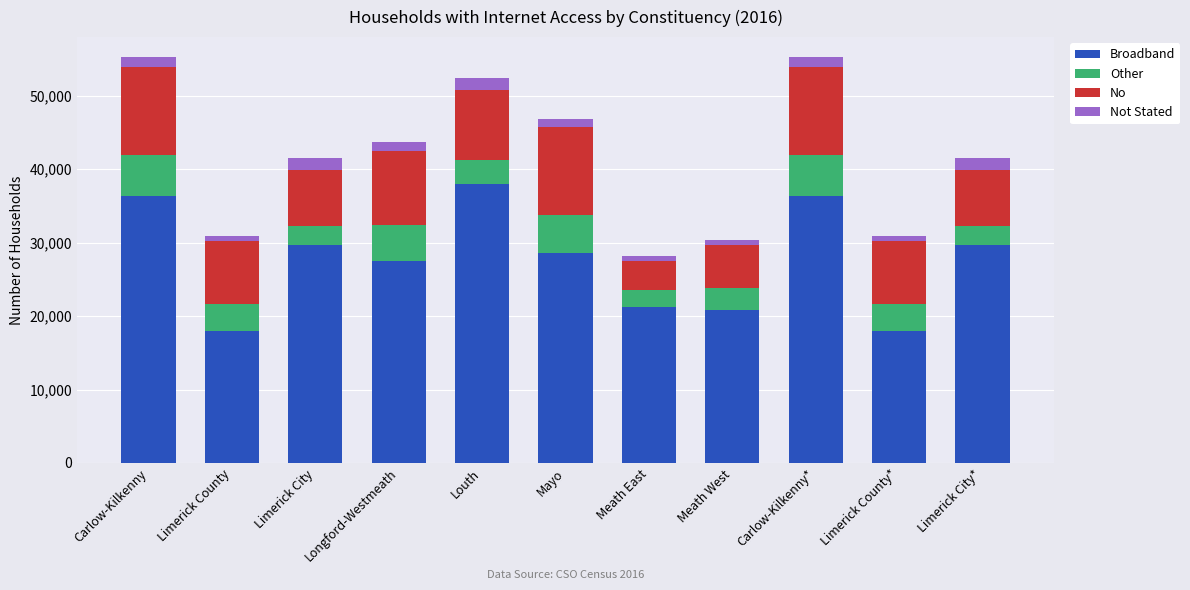

What is the lowest value of the Broadband series?

17969